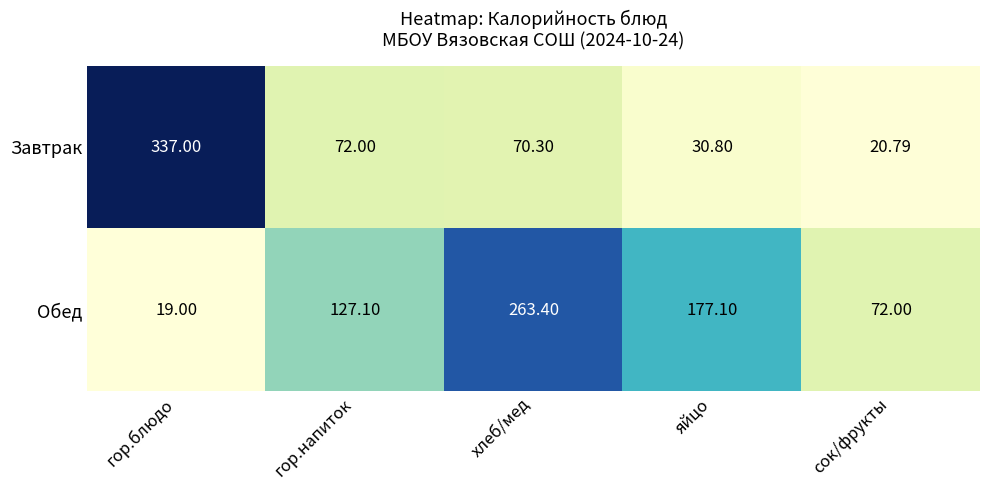

Rank the series by their maximum value, from lowest to highest.

Обед, Завтрак